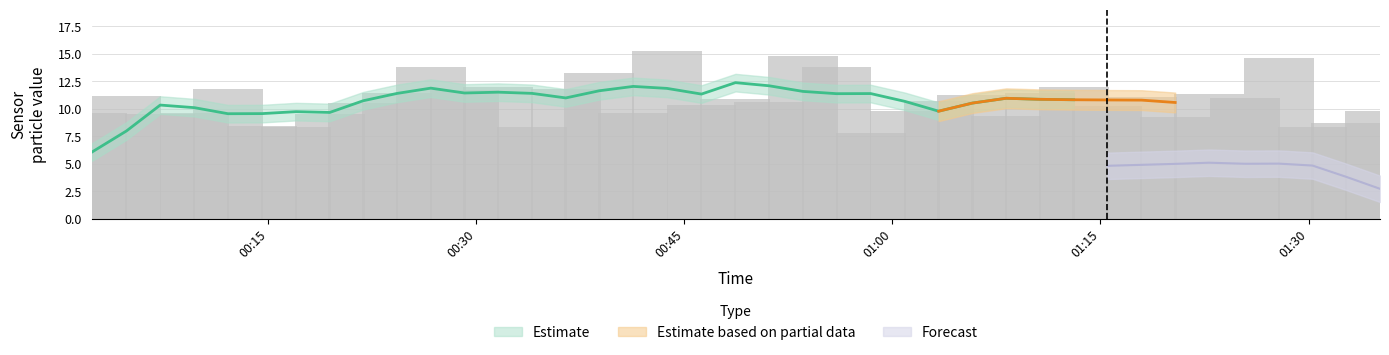

How many bars are there in total?

39